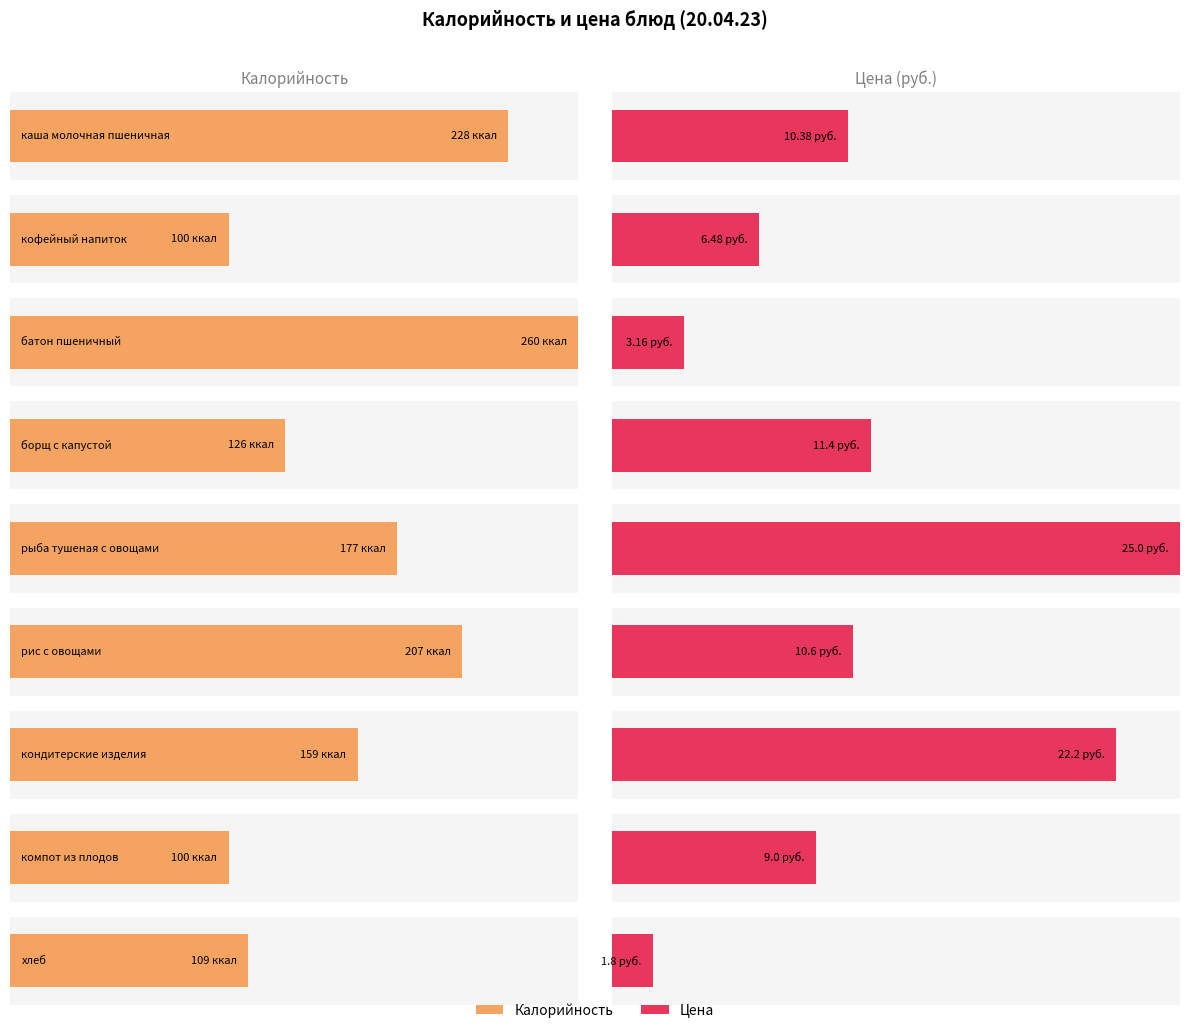

Which series has the largest total across all categories?

Калорийность